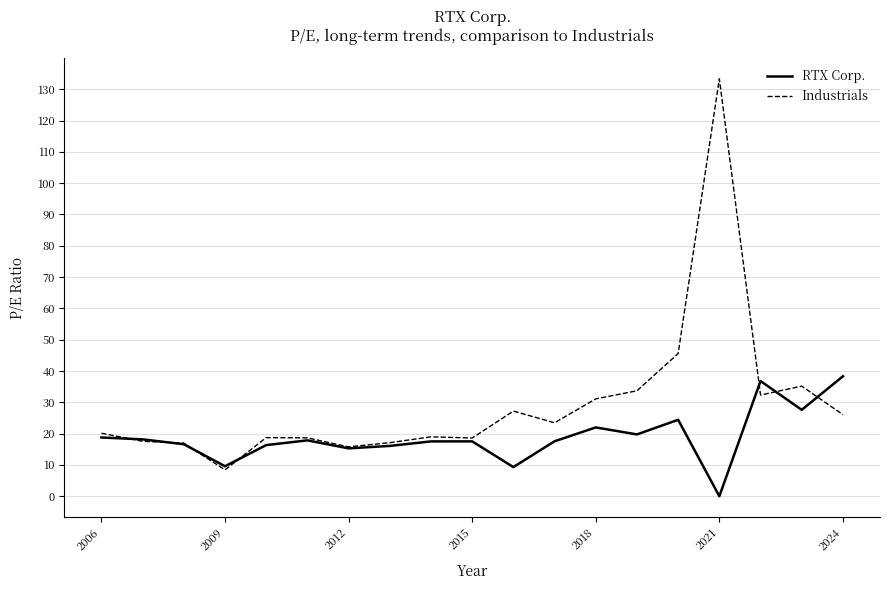

How many values in RTX Corp. are above zero?

18